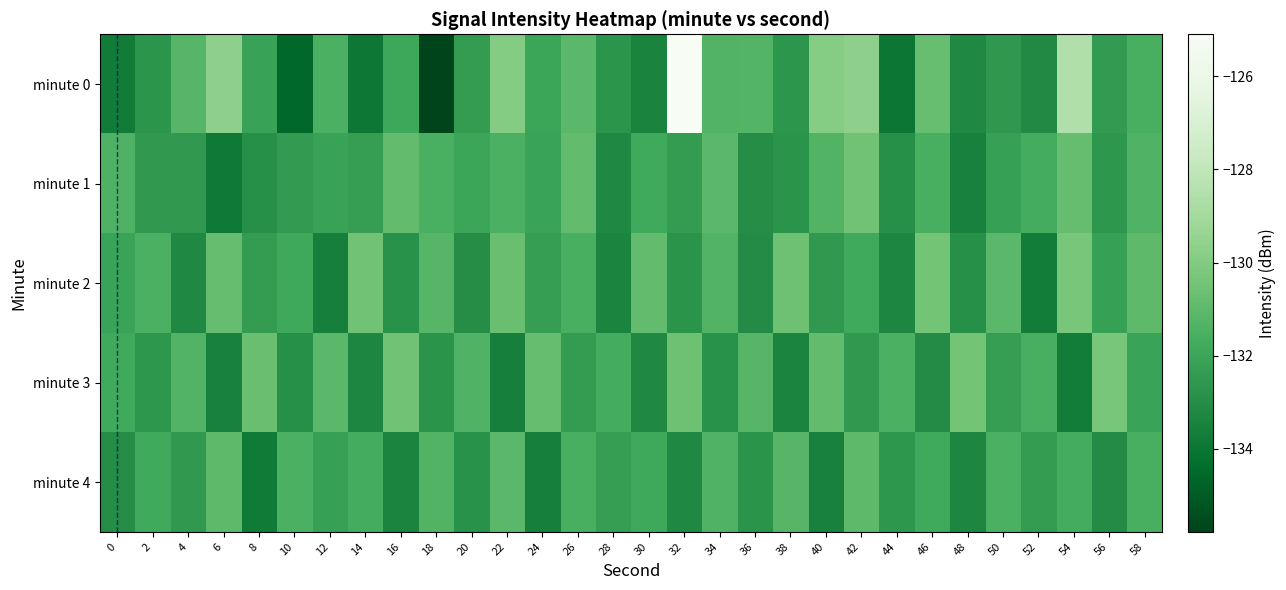

Reading left to right, what are all the values shown in this chart?

minute 0: 0=-133.7	2=-132.7	4=-131.2	6=-129.7	8=-132.1	10=-134.6	12=-131.5	14=-133.9	16=-131.9	18=-135.8	20=-132.4	22=-129.9	24=-132.0	26=-131.1	28=-132.7	30=-133.4	32=-125.1	34=-131.3	36=-131.3	38=-132.6	40=-129.9	42=-129.7	44=-134.0	46=-130.8	48=-133.2	50=-132.6	52=-133.2	54=-128.5	56=-132.4	58=-131.6
minute 1: 0=-131.4	2=-132.5	4=-132.5	6=-133.9	8=-132.9	10=-132.4	12=-132.1	14=-132.3	16=-130.9	18=-131.6	20=-132.0	22=-131.5	24=-132.1	26=-130.9	28=-133.2	30=-131.8	32=-132.4	34=-131.1	36=-133.0	38=-132.7	40=-131.3	42=-130.5	44=-132.9	46=-131.6	48=-133.5	50=-132.2	52=-131.7	54=-130.8	56=-132.6	58=-131.4
minute 2: 0=-132.1	2=-131.5	4=-133.2	6=-130.8	8=-132.4	10=-131.9	12=-133.6	14=-130.5	16=-132.8	18=-131.2	20=-133.0	22=-130.7	24=-132.3	26=-131.6	28=-133.4	30=-130.9	32=-132.7	34=-131.3	36=-133.1	38=-130.6	40=-132.5	42=-131.8	44=-133.3	46=-130.4	48=-132.9	50=-131.1	52=-133.7	54=-130.3	56=-132.2	58=-131.0
minute 3: 0=-131.8	2=-132.6	4=-131.3	6=-133.5	8=-130.7	10=-132.9	12=-131.1	14=-133.3	16=-130.5	18=-132.7	20=-131.4	22=-133.6	24=-130.8	26=-132.4	28=-131.7	30=-133.2	32=-130.6	34=-132.8	36=-131.2	38=-133.4	40=-130.9	42=-132.5	44=-131.5	46=-133.1	48=-130.4	50=-132.3	52=-131.6	54=-133.7	56=-130.3	58=-132.1
minute 4: 0=-133.0	2=-131.8	4=-132.5	6=-131.0	8=-133.8	10=-131.5	12=-132.2	14=-131.7	16=-133.4	18=-131.3	20=-132.8	22=-131.1	24=-133.6	26=-131.6	28=-132.3	30=-131.9	32=-133.2	34=-131.4	36=-132.7	38=-131.2	40=-133.5	42=-131.0	44=-132.6	46=-131.8	48=-133.3	50=-131.5	52=-132.4	54=-131.7	56=-133.1	58=-131.6